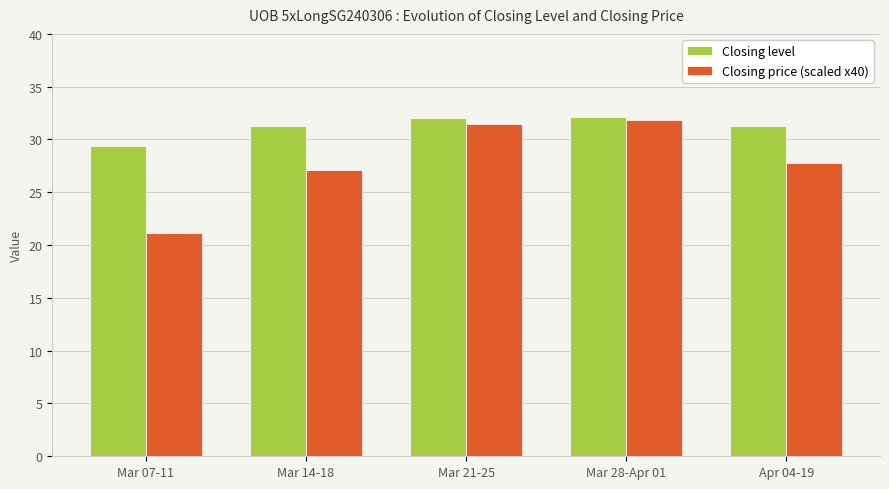

Is the value of Closing price (scaled x40) at Mar 07-11 greater than the value of Closing level at Mar 28-Apr 01?

No